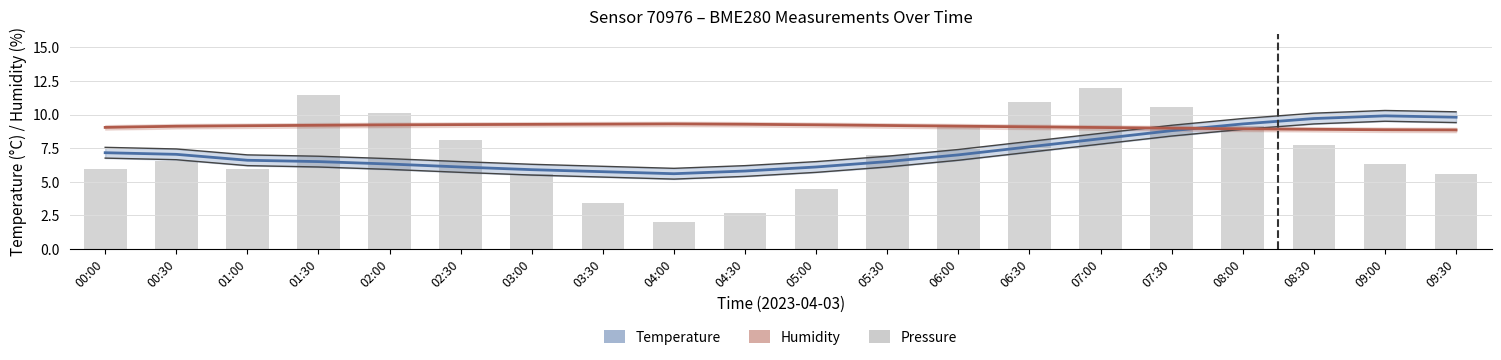

At how many categories does at least one series exceed 7?

20